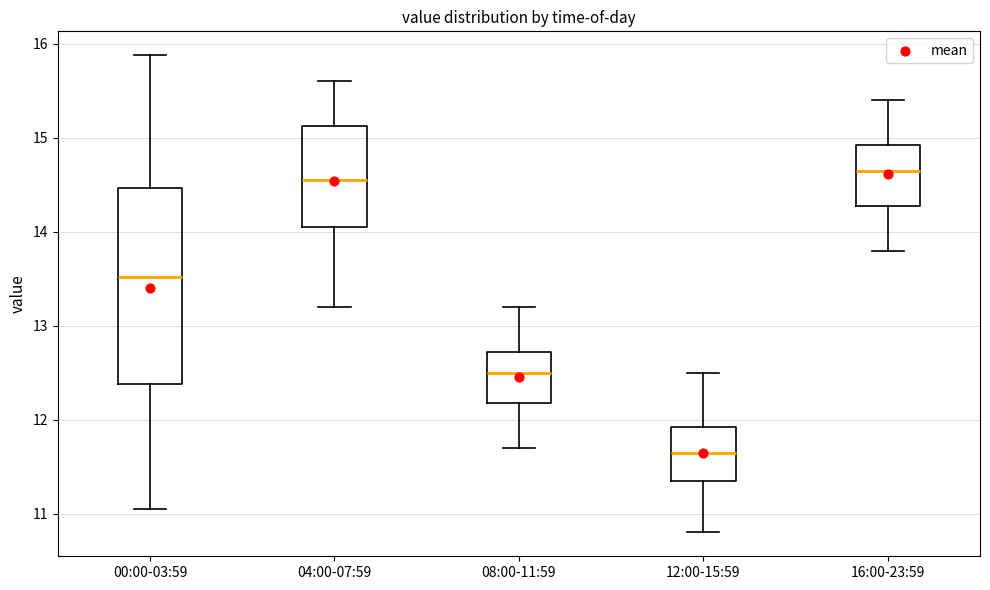

Which box is the tallest, from its lower edge to its upper edge?

00:00-03:59